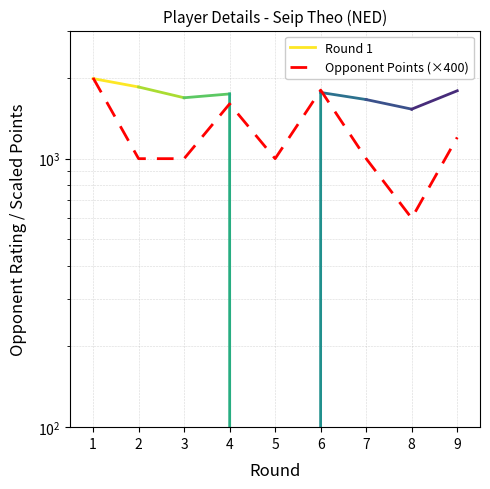

List the labels in order of value, smallest first.

8, 2, 3, 5, 7, 9, 4, 6, 1